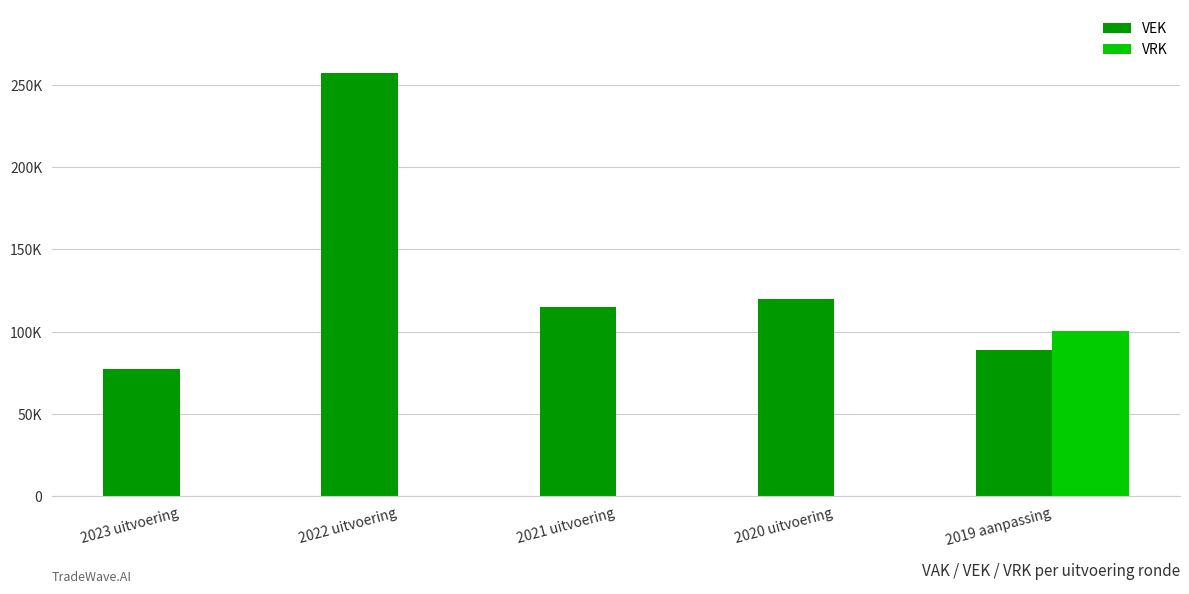

List the series in order of their overall mean, lowest first.

VRK, VEK